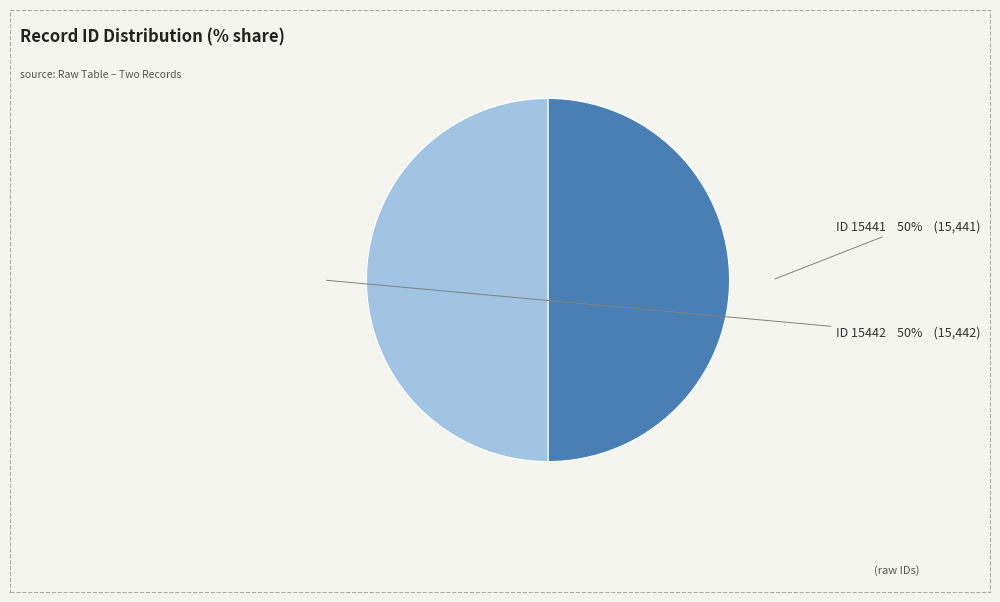

Is it true that ID 15442 is 50% of the pie?

True